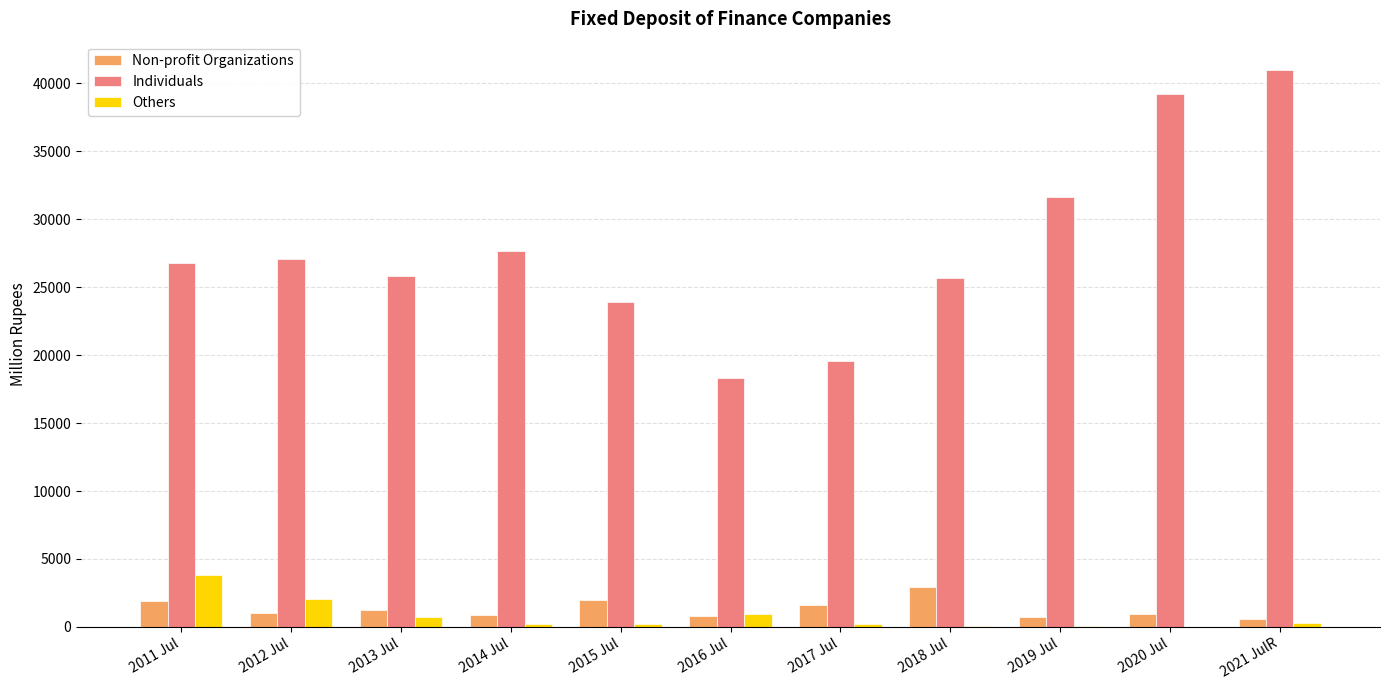

Where is Others nearest to the value 1918?

2012 Jul